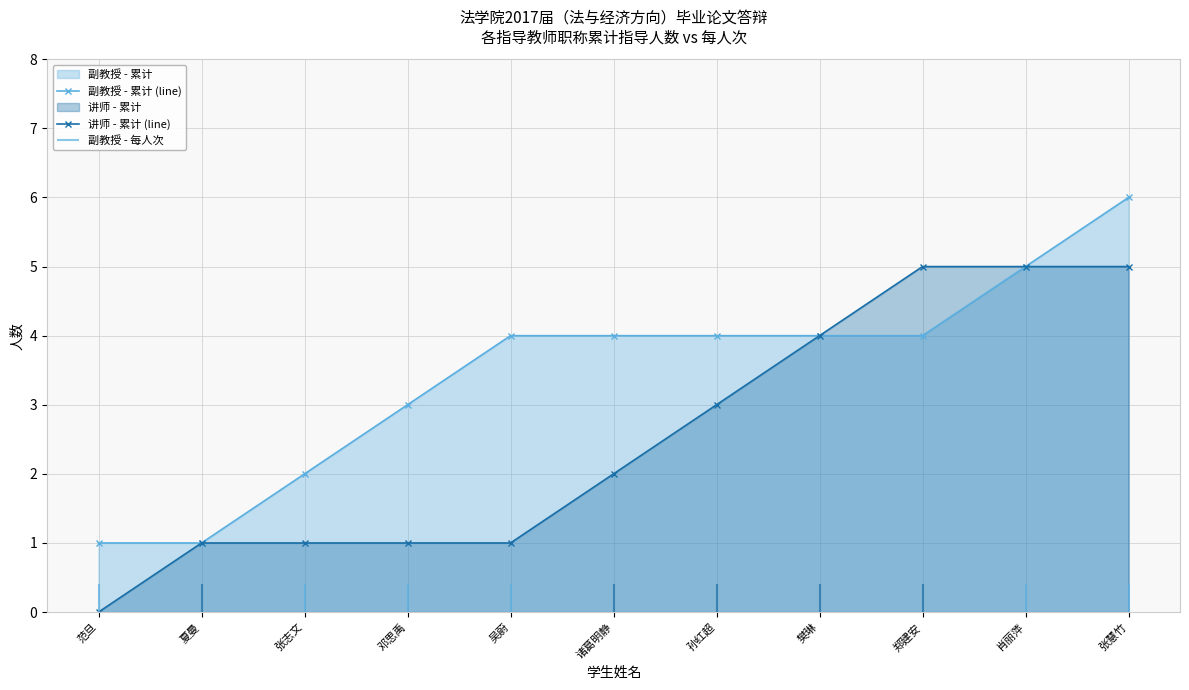

What is the label of the 8th point from the right?

邓思禹